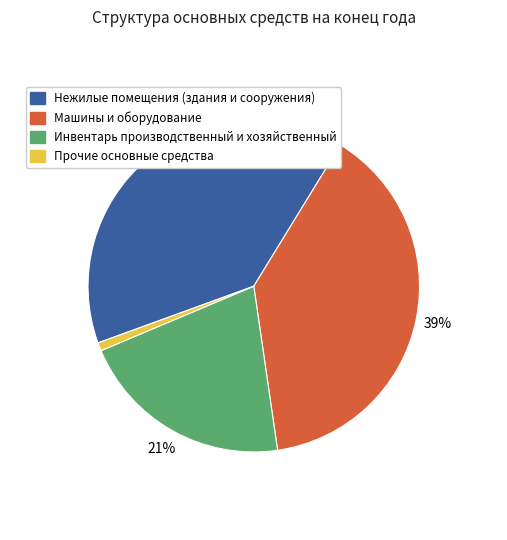

To the nearest percent, what is the average slice percentage?

25%